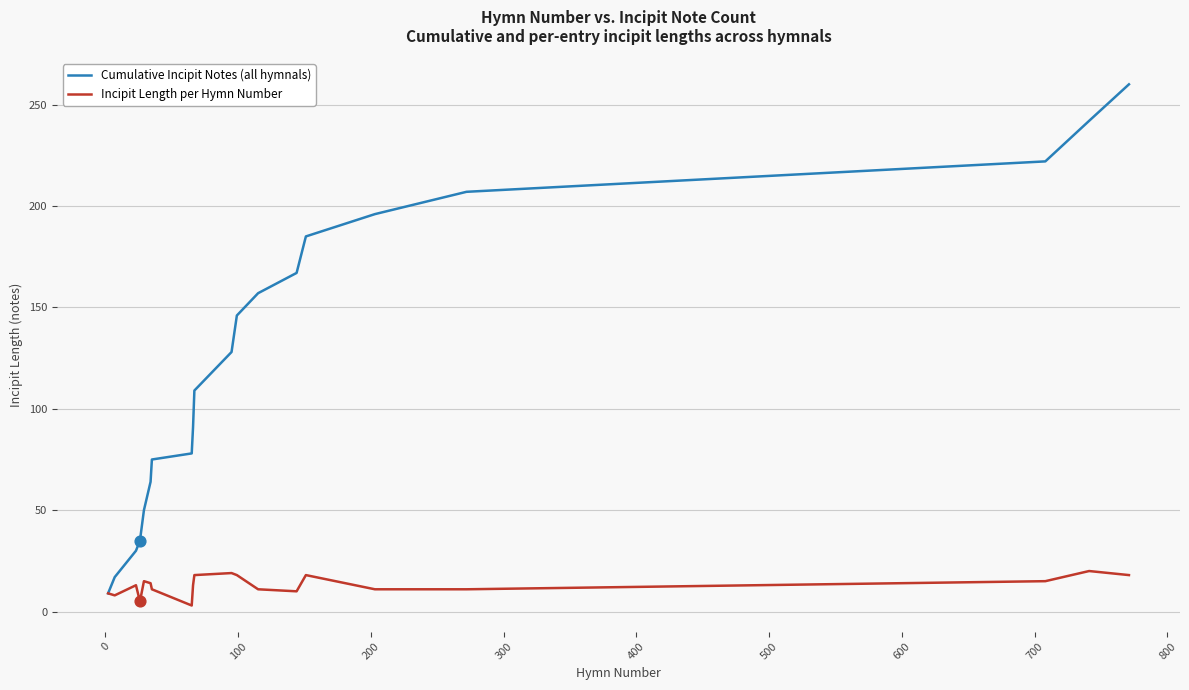

Which series has the largest range (max minus min)?

Cumulative Incipit Notes (all hymnals)